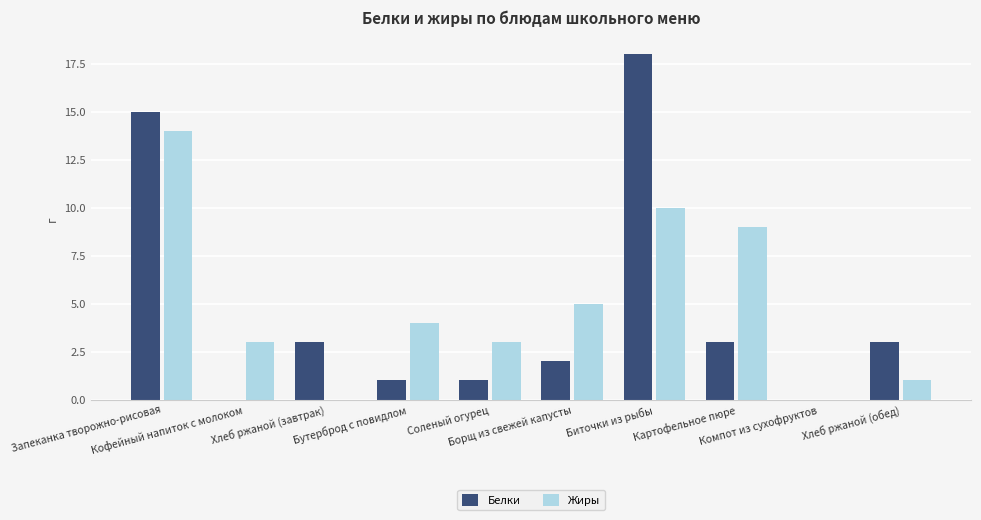

Are the bars grouped side by side (vs. stacked)?

Yes